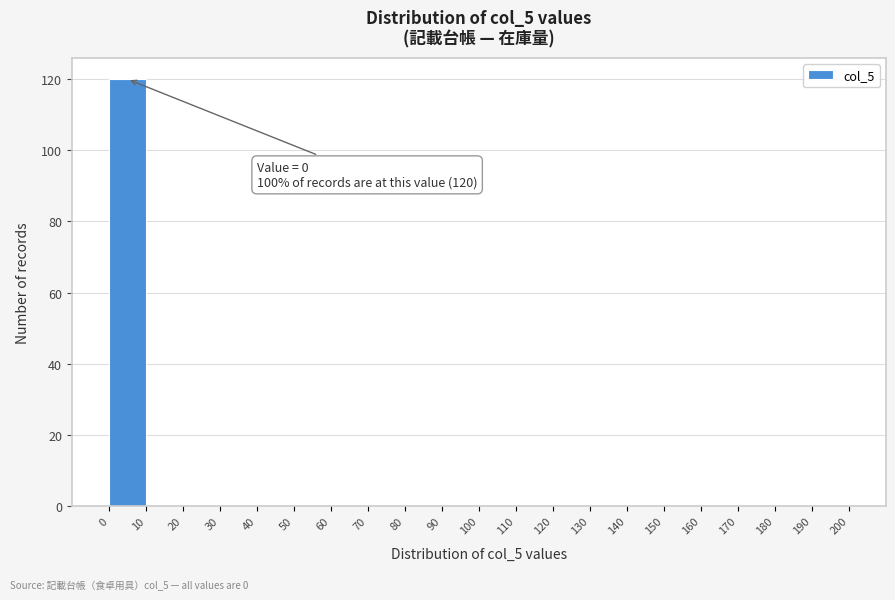

Over which range of the x-axis is the bar tallest?

0 to 10